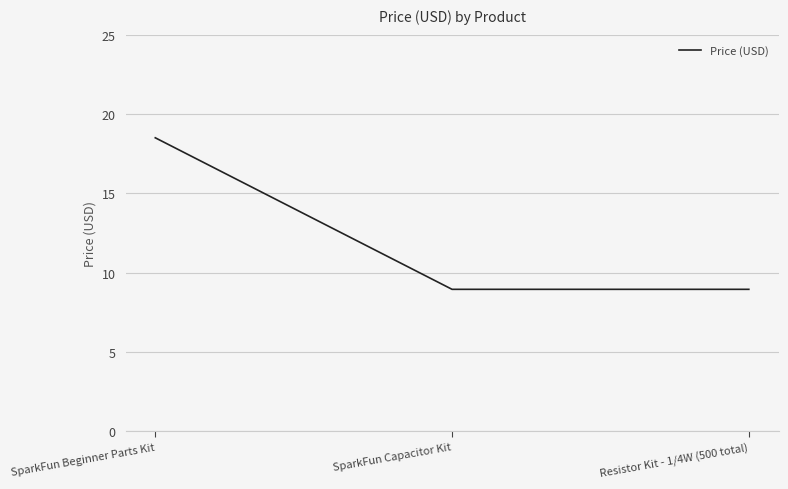

True or false: the data shows 31.2 at SparkFun Beginner Parts Kit.

False